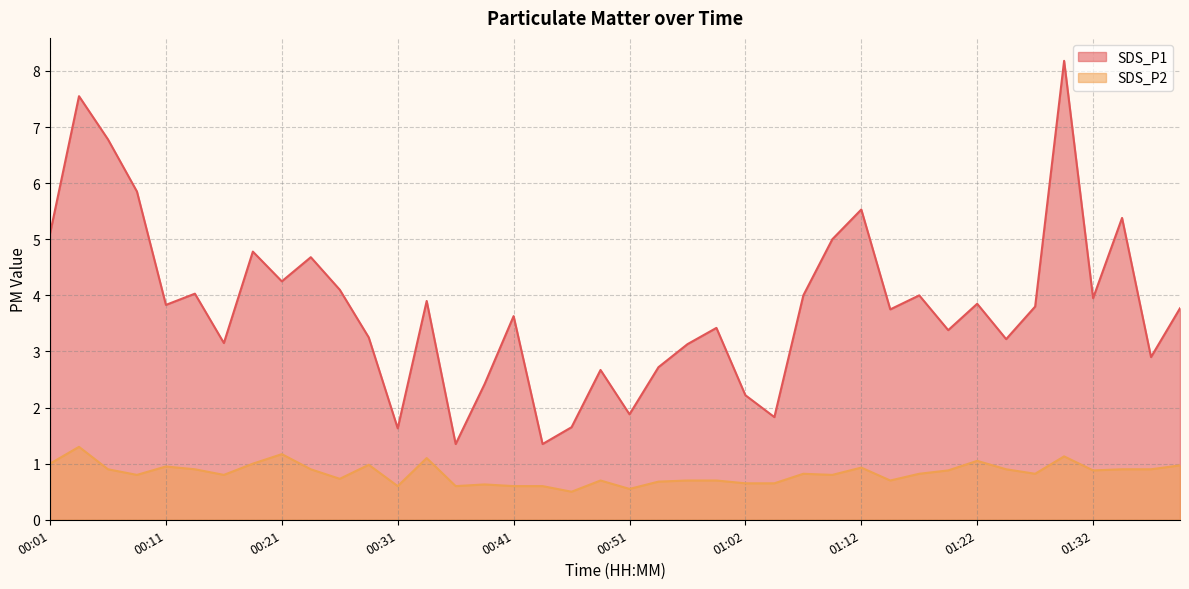

What are all the series names shown in the legend?

SDS_P1, SDS_P2